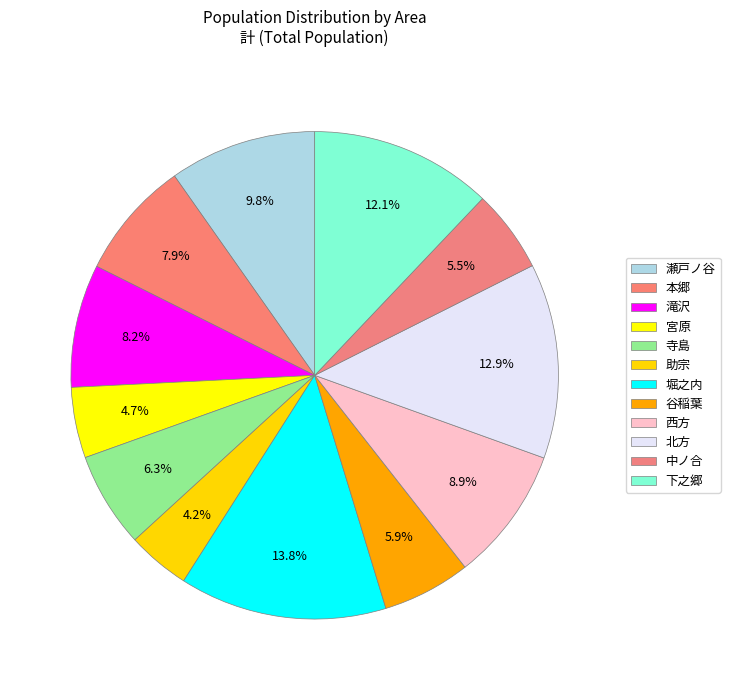

How many slices are in this pie chart?

12